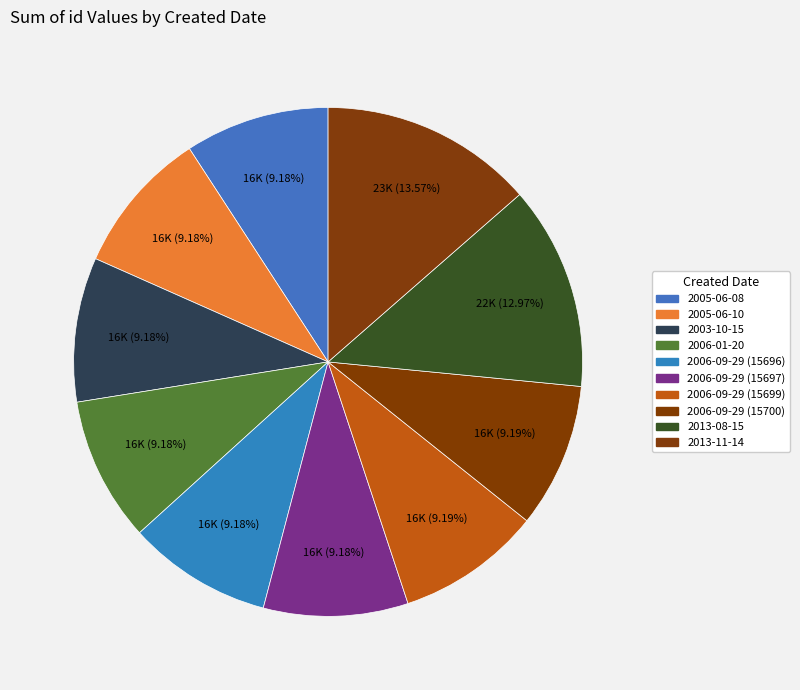

Count the number of slices in the pie.

10